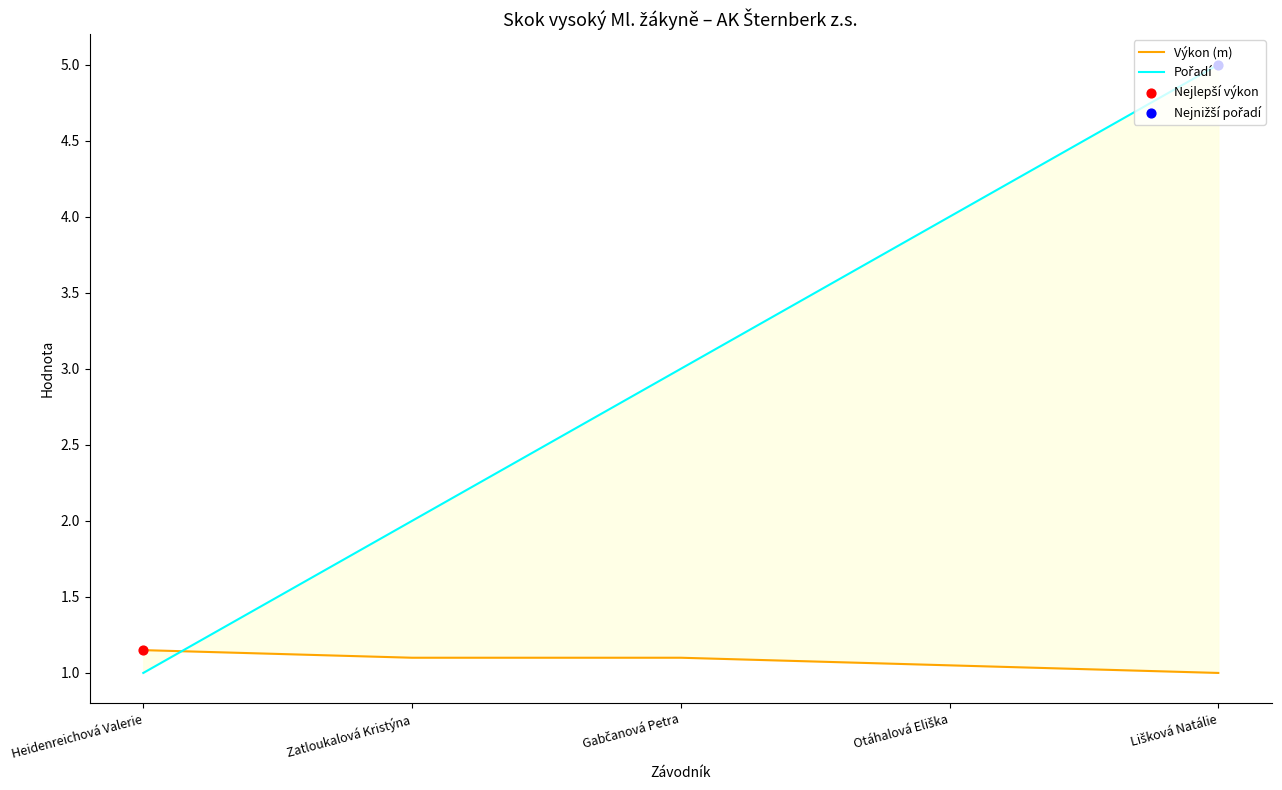

At how many categories does at least one series exceed 3?

2